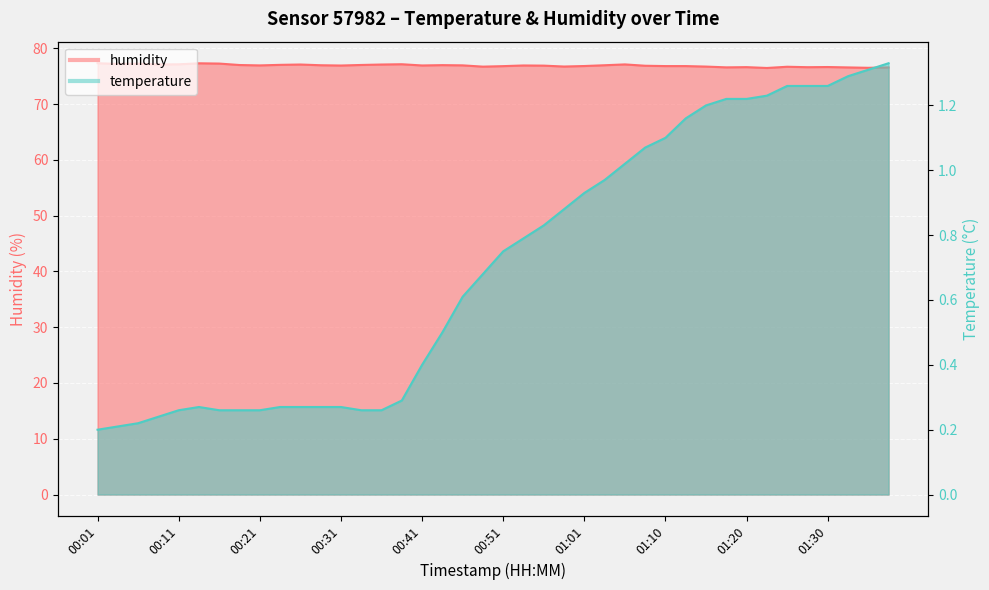

What is the total value across all series at 00:33?

77.3